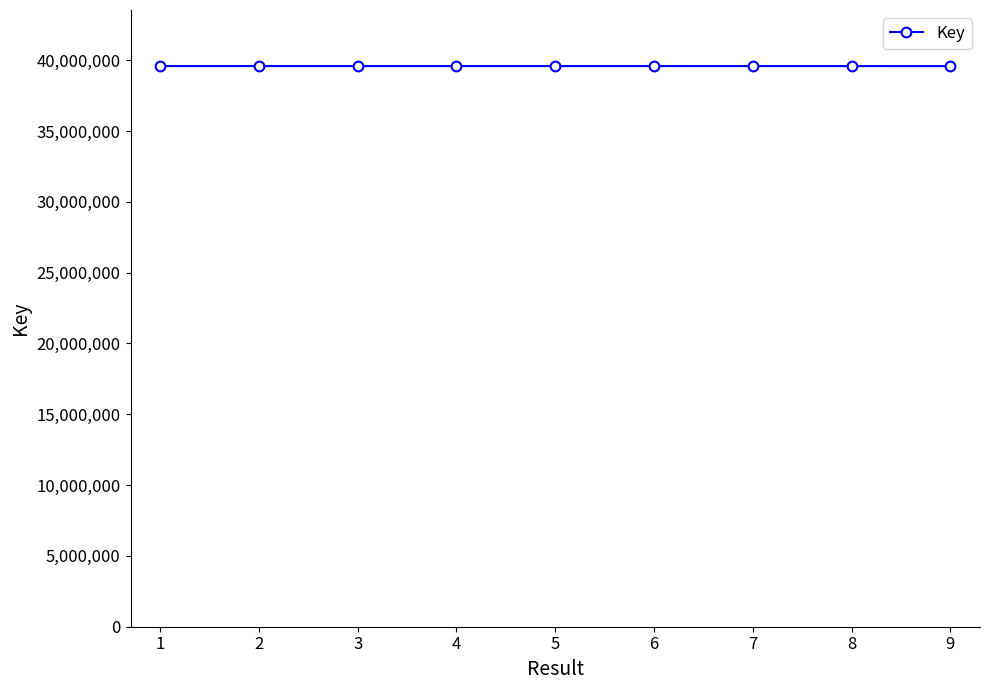

What is the minimum value shown in the chart?

39578916